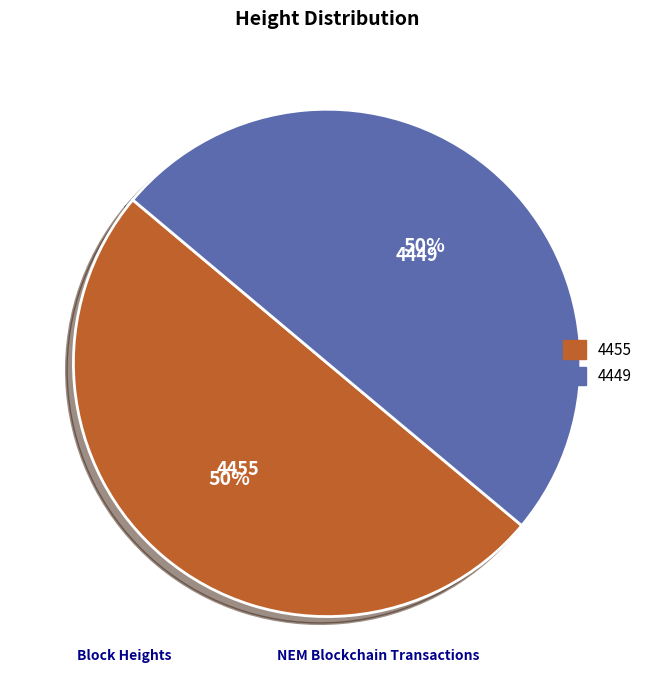

What is the ratio of the value at 4455 to the value at 4449?

1.0